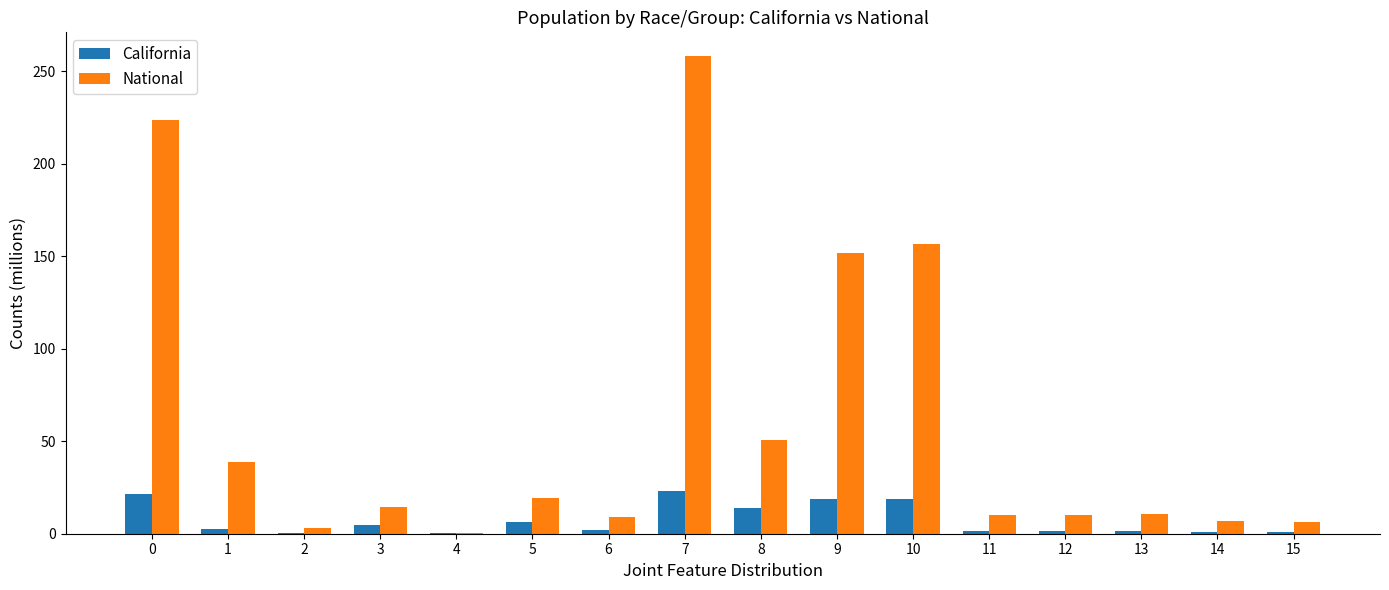

What is the maximum value shown in the chart?

258.3